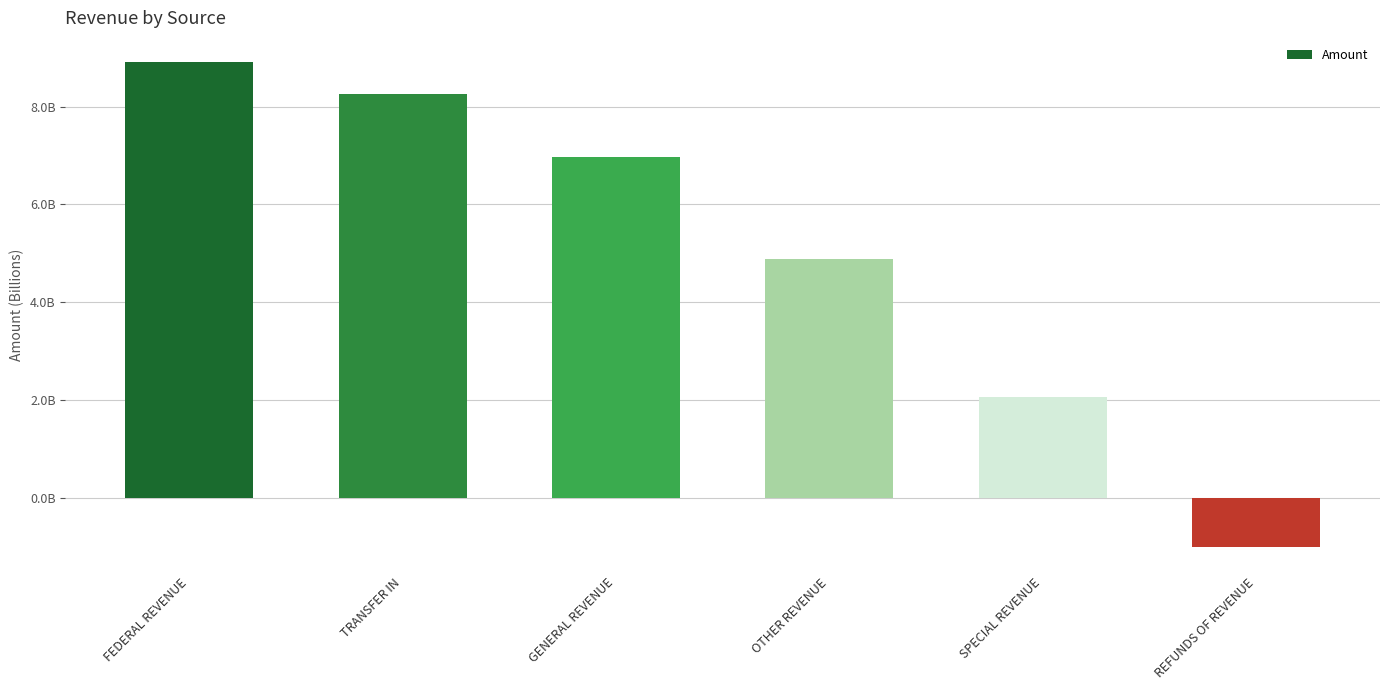

Are the bars horizontal?

No